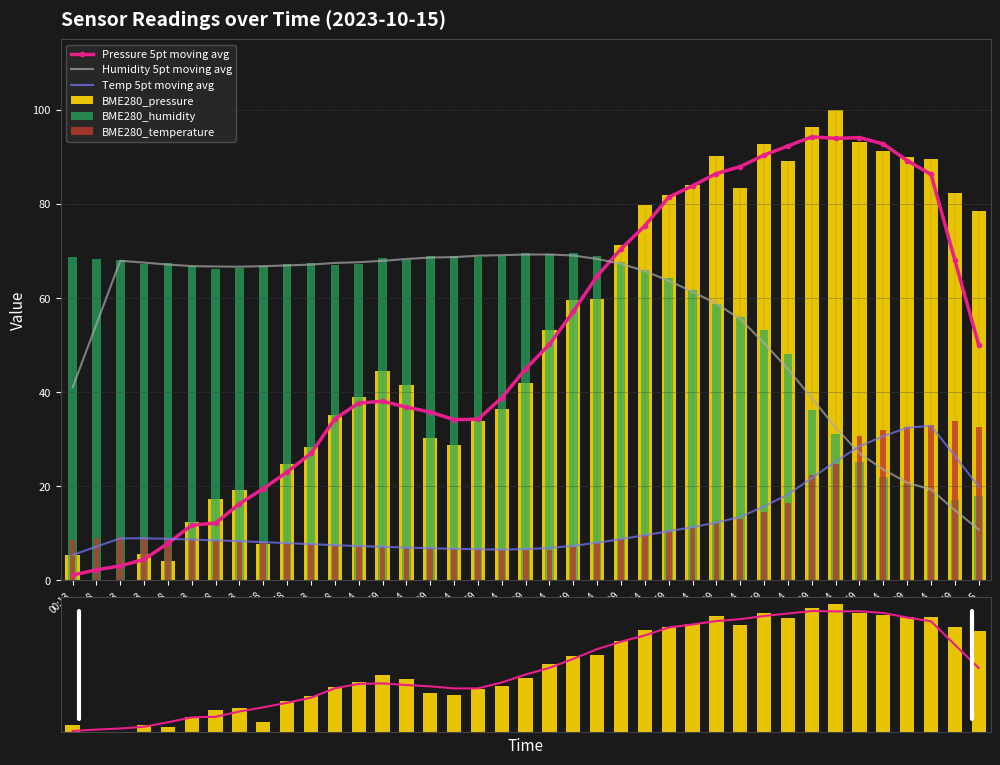

What is the label of the 1st bar from the right?

10:15